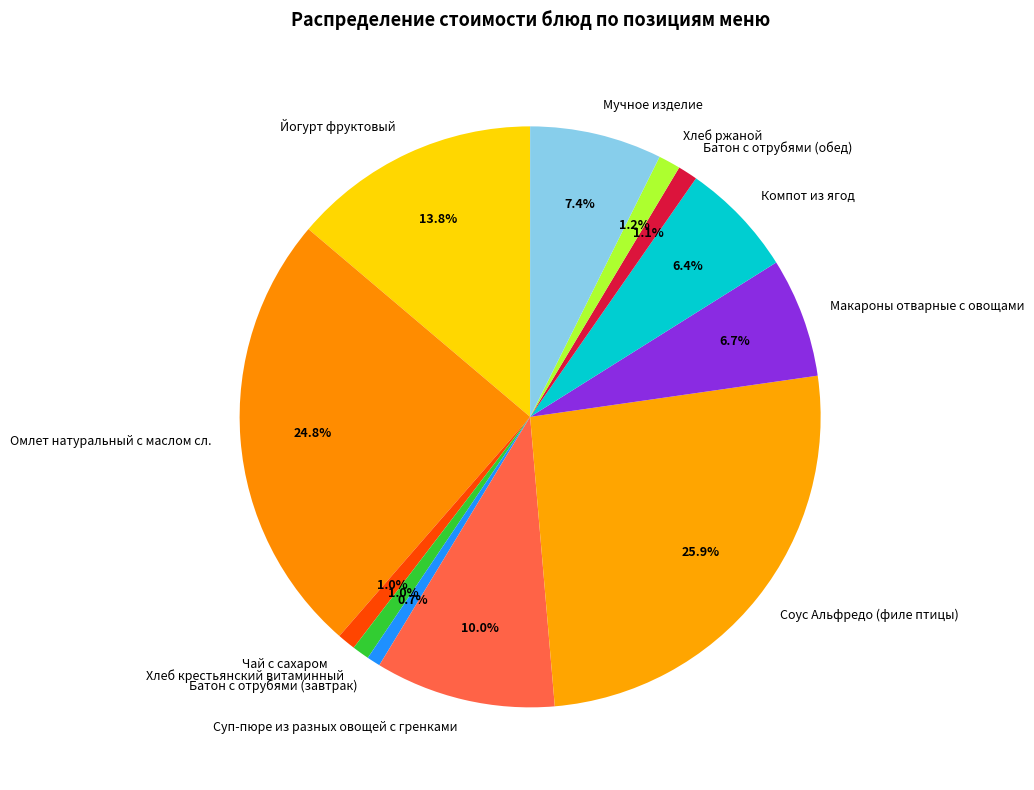

Combined, do Мучное изделие and Батон с отрубями (завтрак) account for over 50%?

No